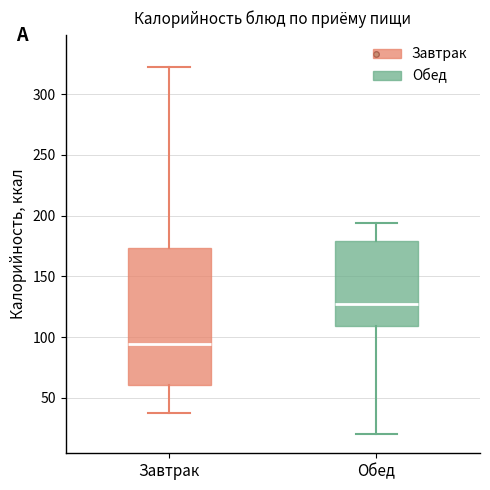

Comparing the boxes themselves (not the whiskers), which one is the tallest?

Завтрак